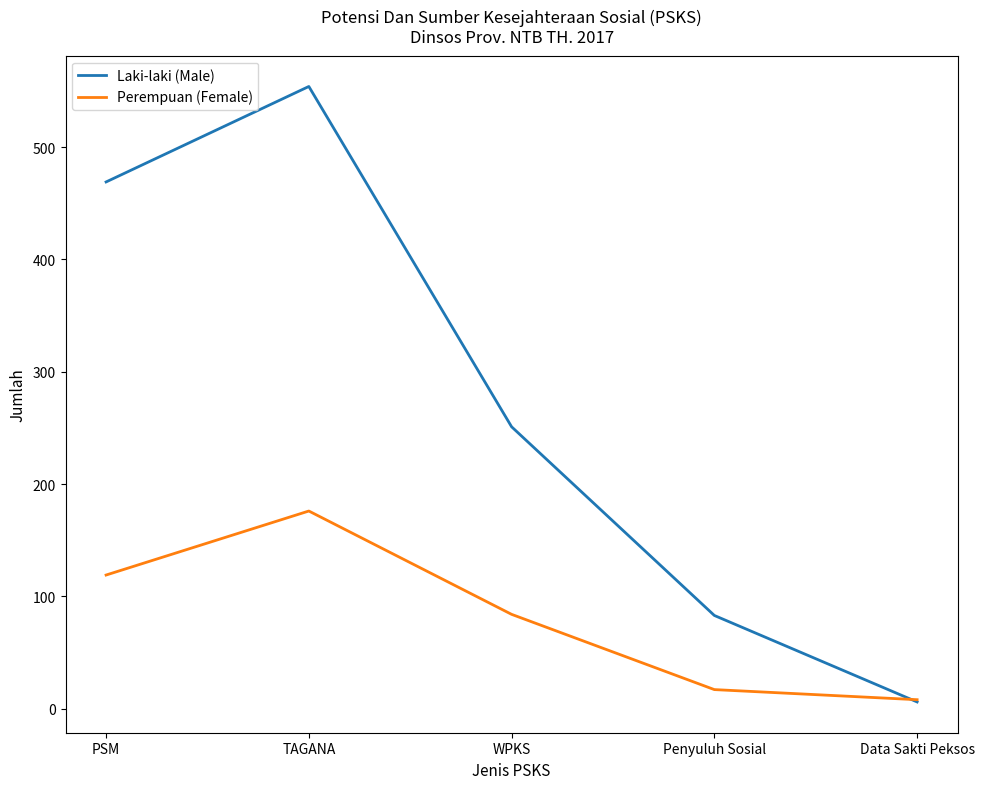

What is the average value of the Perempuan (Female) series?

81